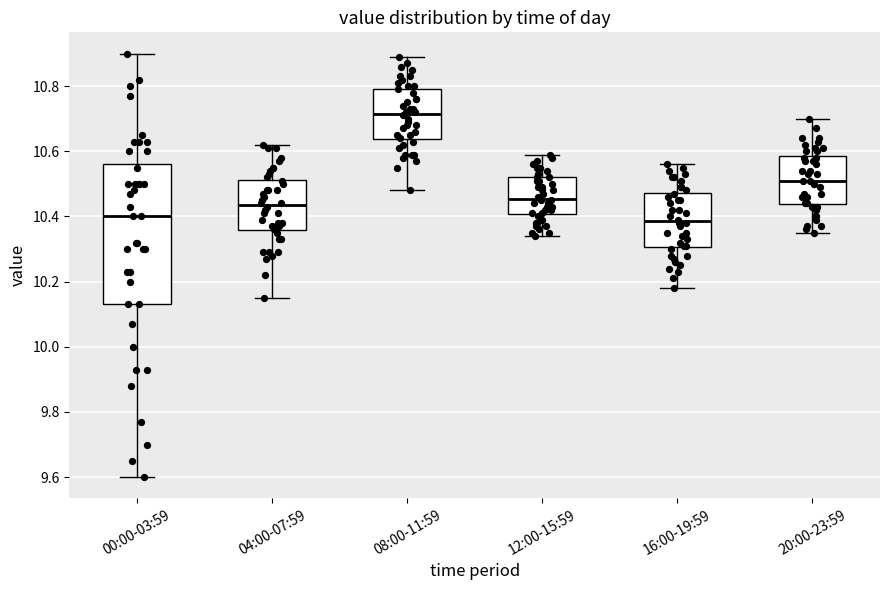

Comparing the boxes themselves (not the whiskers), which one is the tallest?

00:00-03:59